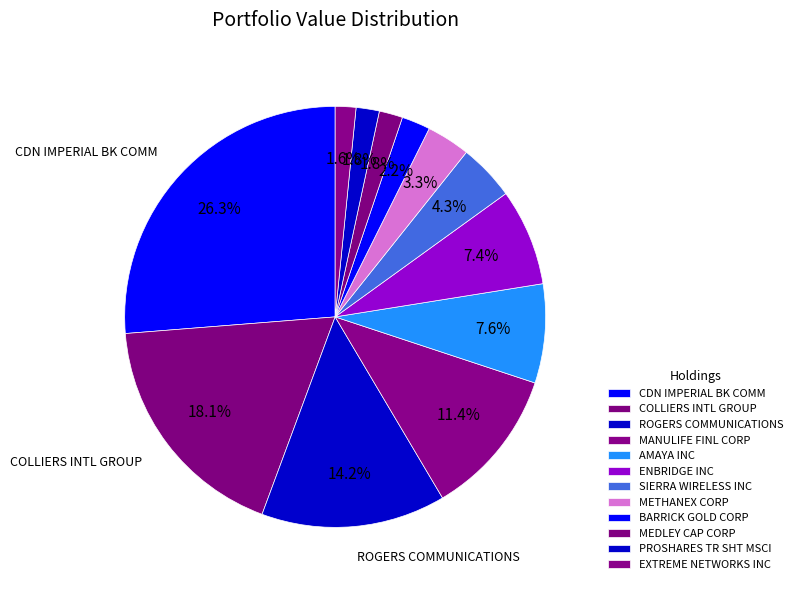

How many slices are in this pie chart?

12